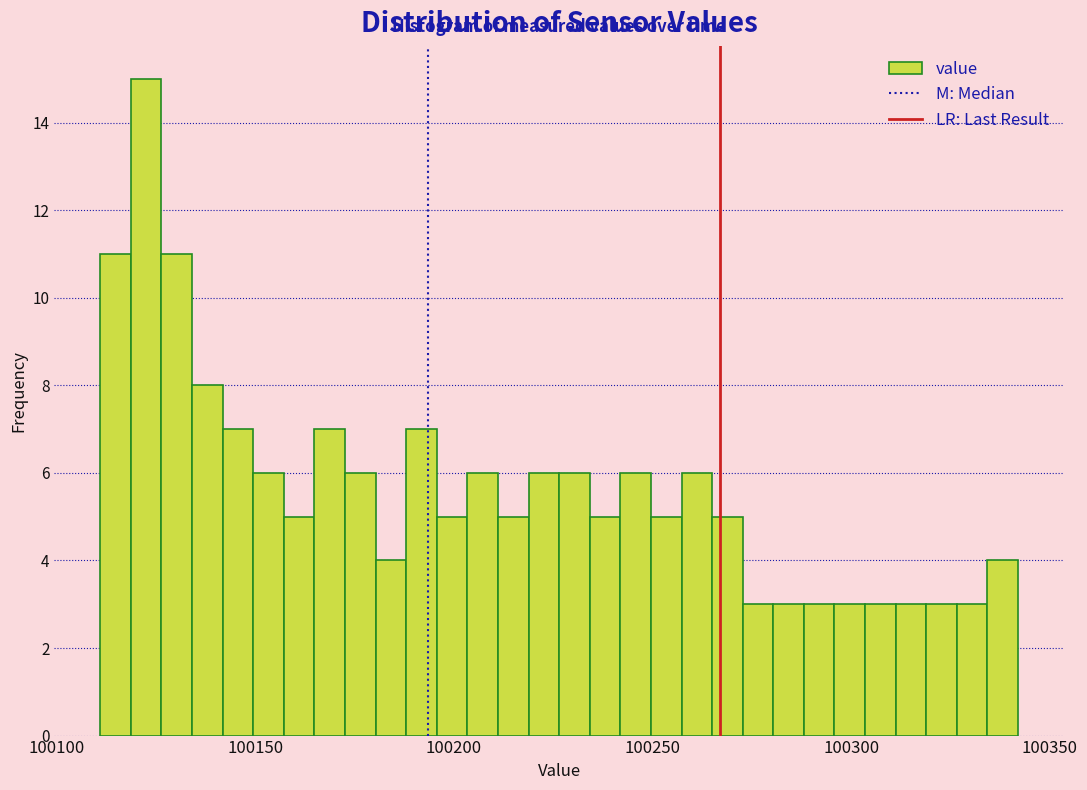

Around what value on the x-axis is the tallest bar? Give the approximate position of its centre, as read against the axis.

100125